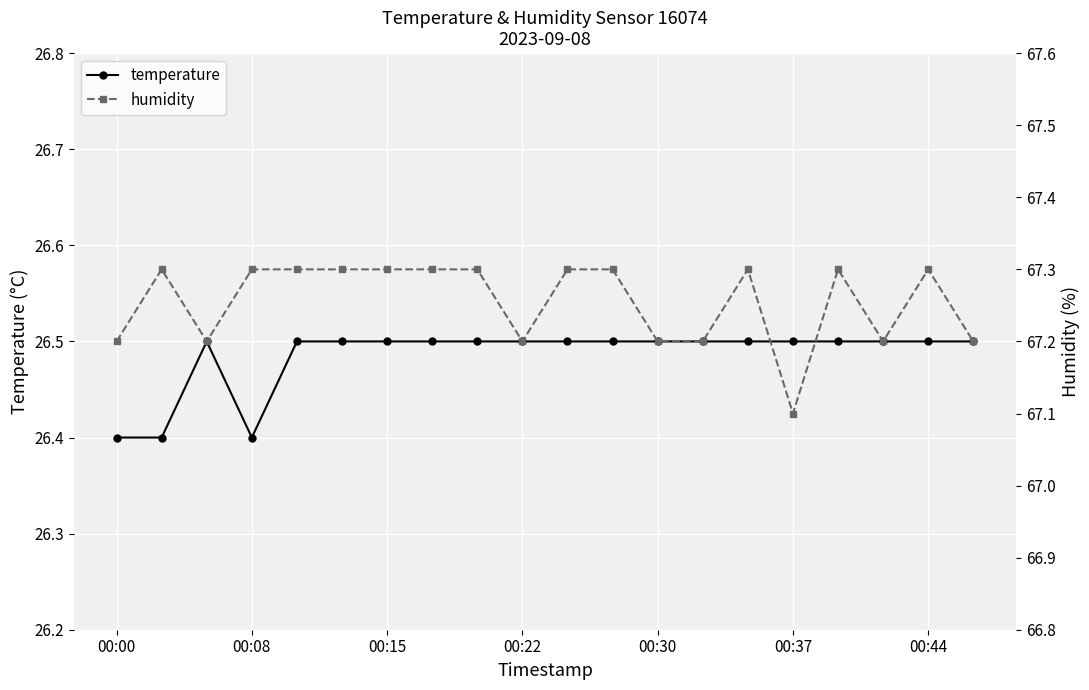

In humidity, how many points are higher than both neighbors (excluding endpoints)?

4